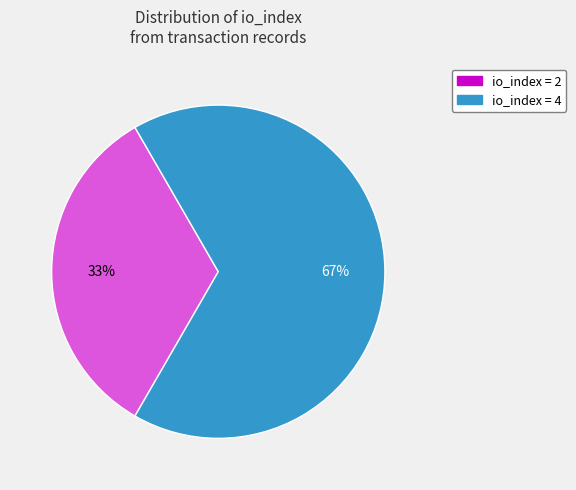

Does any single category account for the majority?

Yes